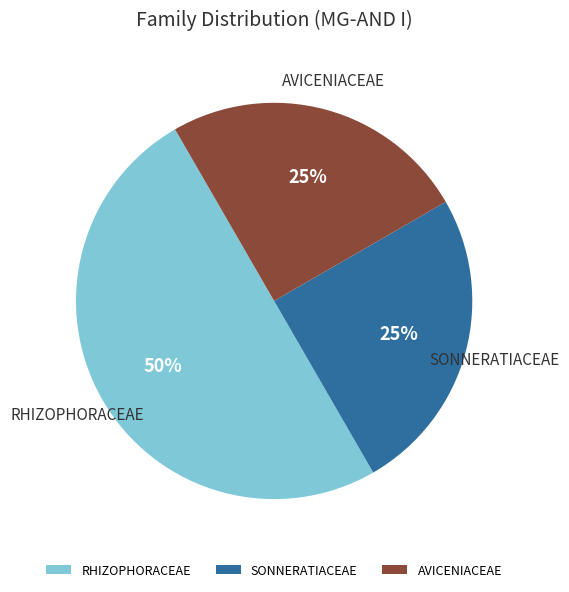

Is it true that RHIZOPHORACEAE is 50% of the pie?

True